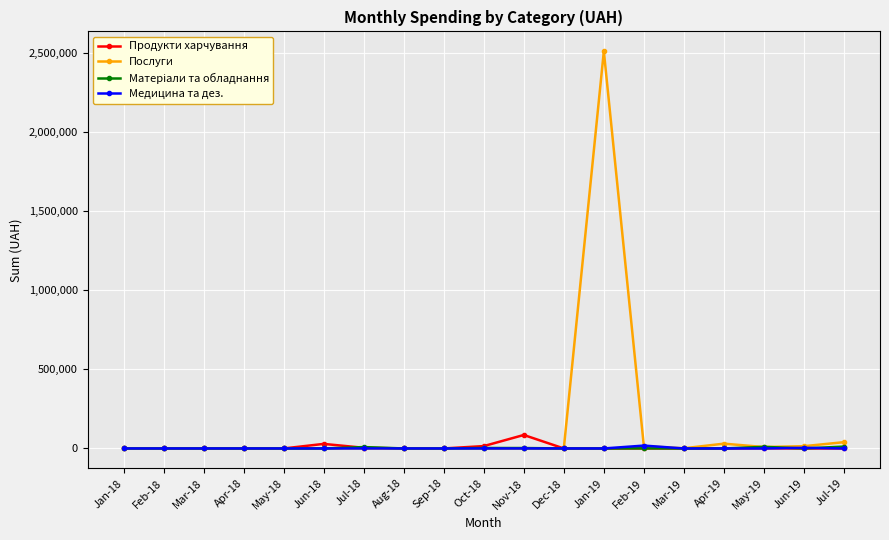

What is the difference between the maximum and minimum values in the Продукти харчування series?

85141.6